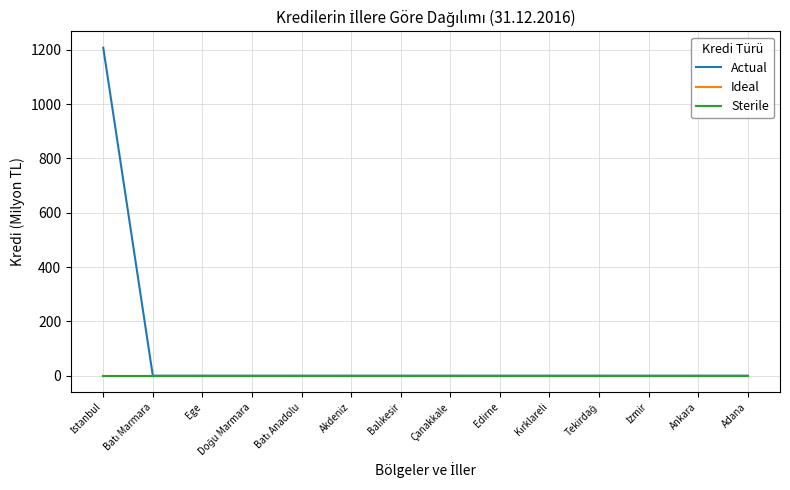

True or false: Sterile has more than 1 points higher than both neighbors.

False